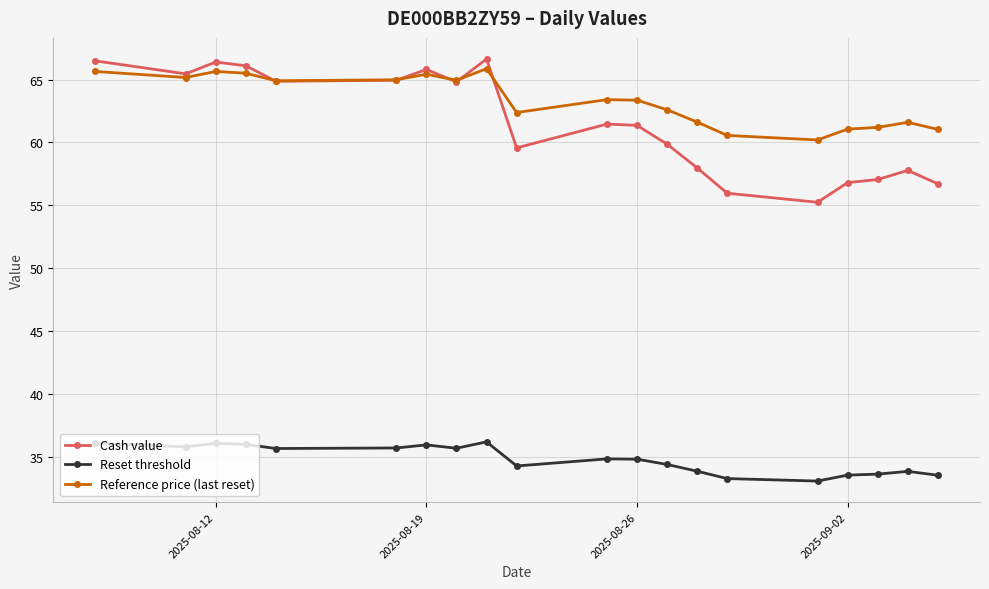

True or false: Reset threshold and Reference price (last reset) intersect in this chart.

False